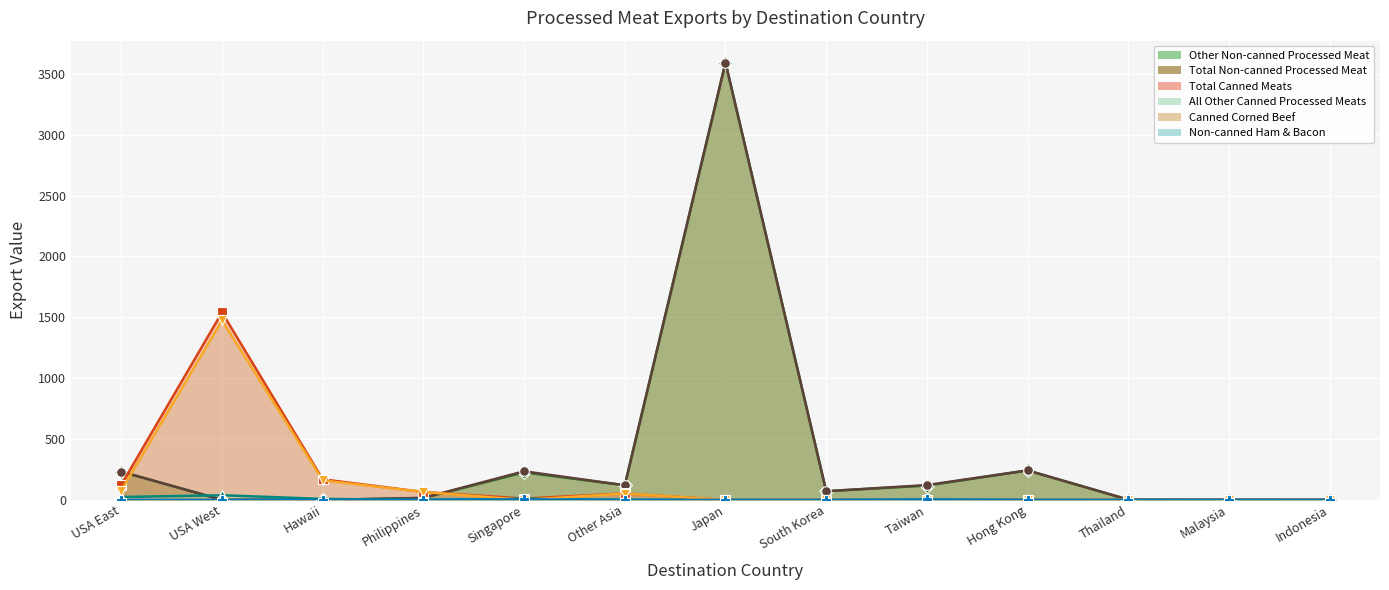

What position from the left is Japan?

7